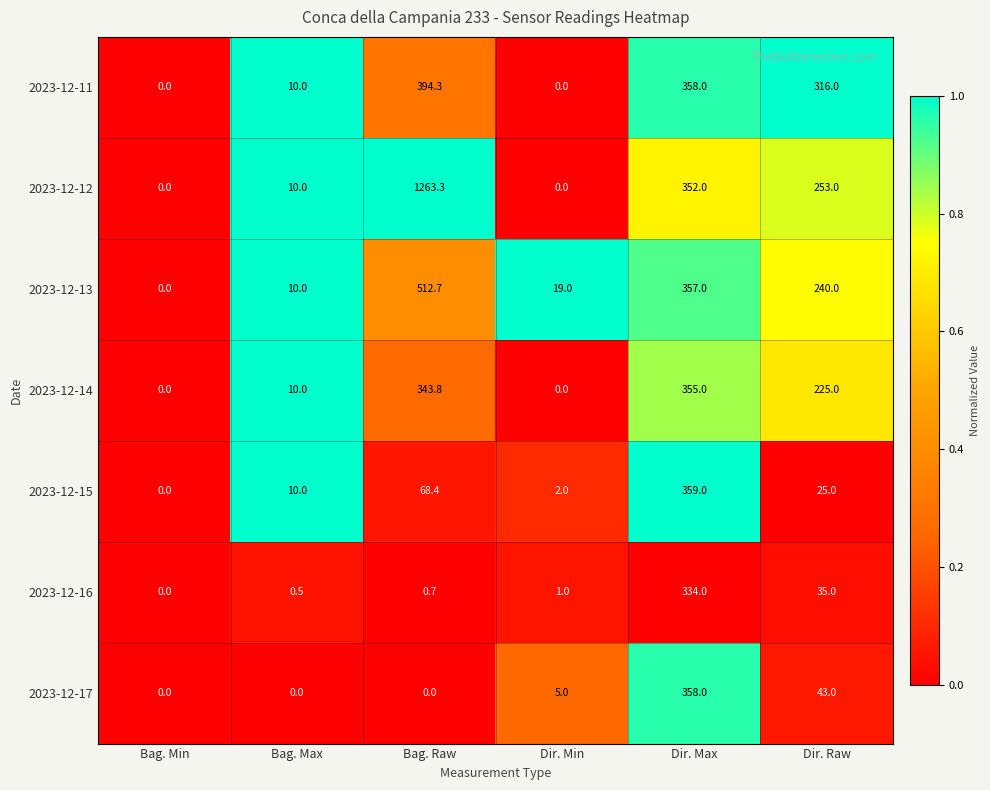

What is the maximum value shown in the chart?

1263.3